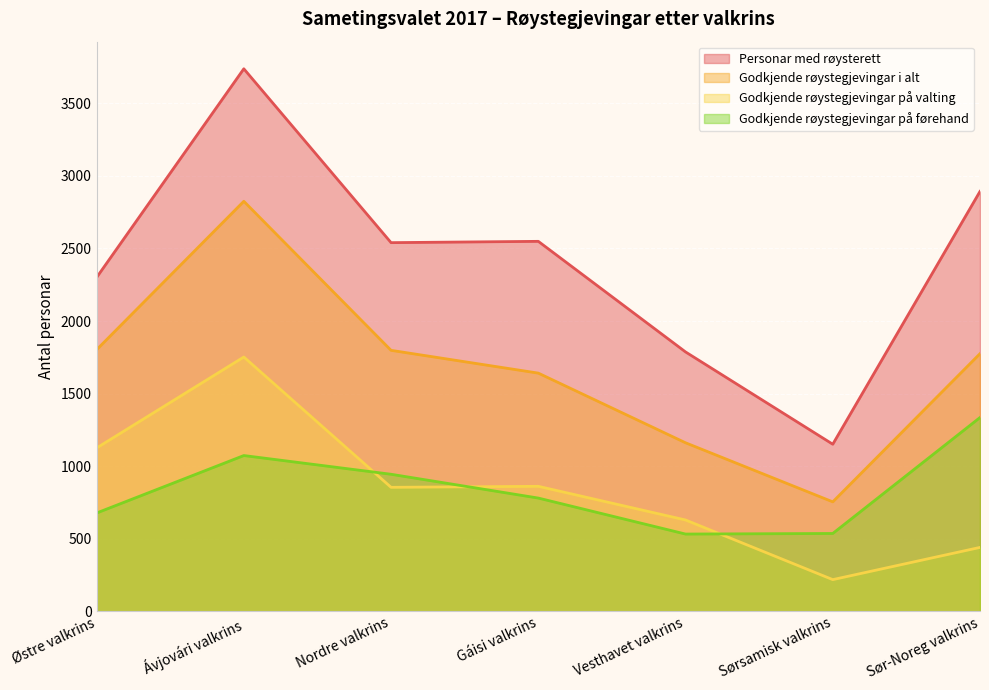

What is the minimum value for Personar med røysterett?

1151